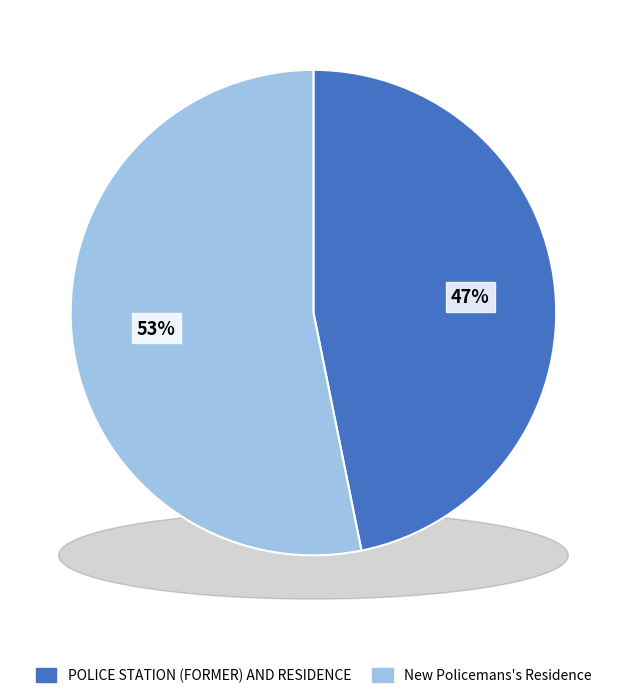

Between New Policemans's Residence and POLICE STATION (FORMER) AND RESIDENCE, which is larger?

New Policemans's Residence